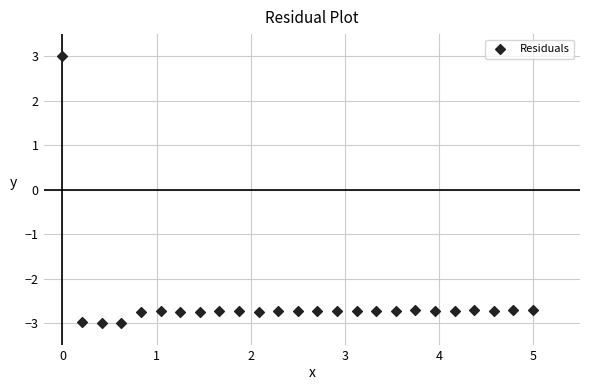

What is the range of X values (max minus min)?

5.0